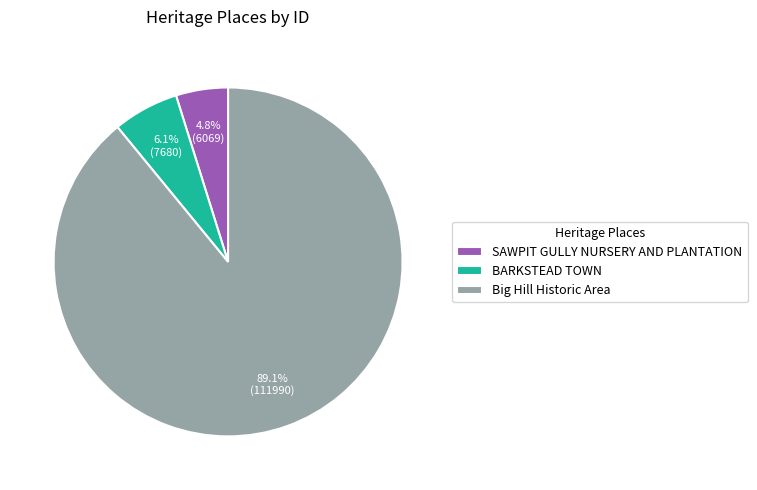

The Big Hill Historic Area slice represents 89% of the pie. True or false?

True